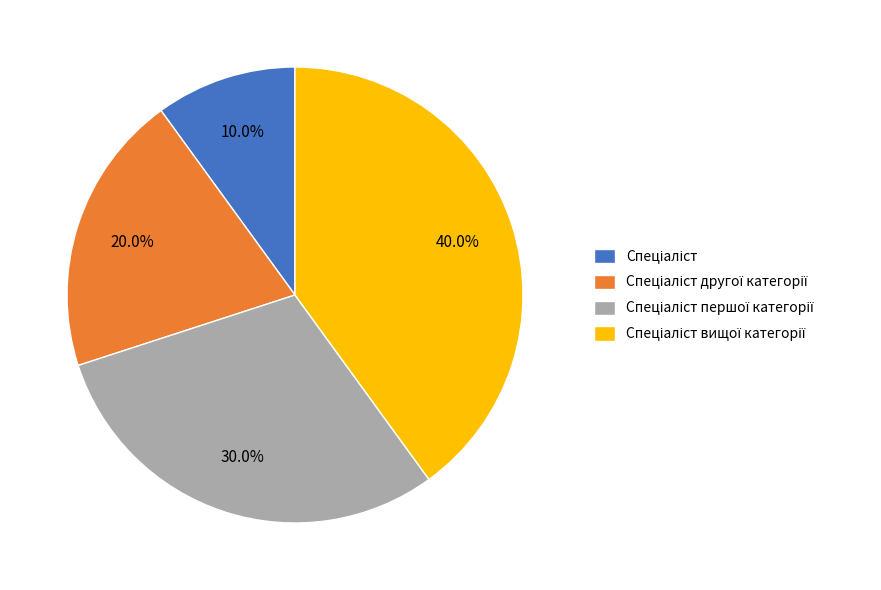

To the nearest percent, what is the difference between the largest and smallest slice percentages?

30%